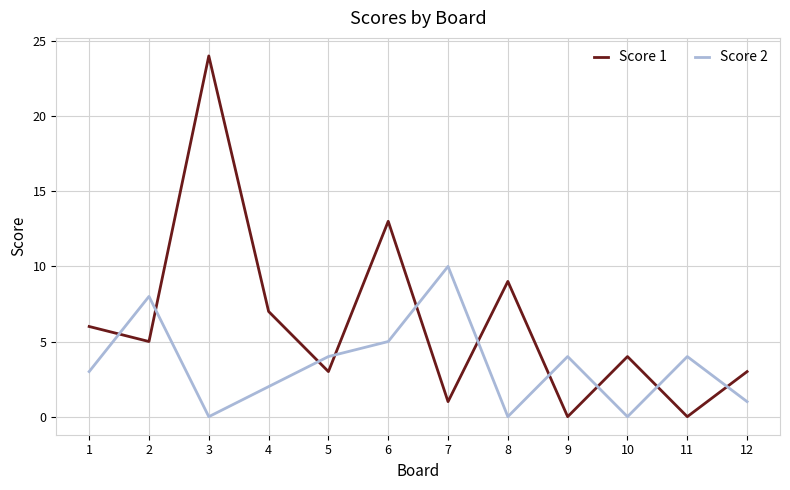

After their last crossing, which series has the higher values: Score 2 or Score 1?

Score 1